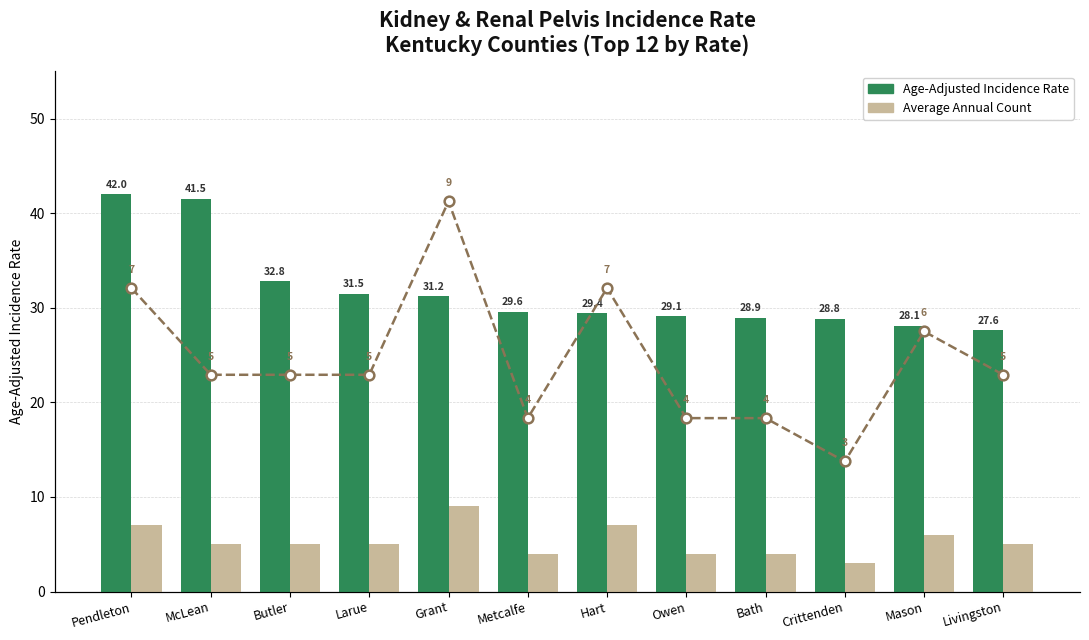

The Average Annual Count (line) series shows 9.0 at Grant. True or false?

True